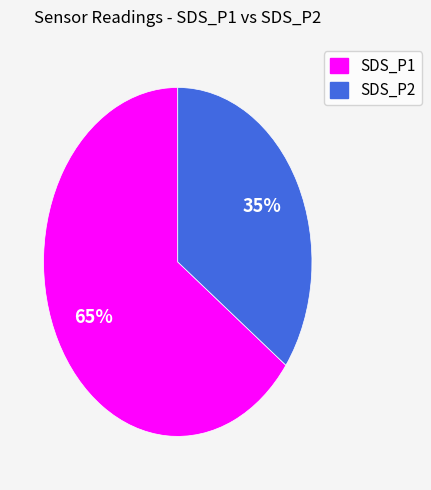

To the nearest percent, what is the difference between the SDS_P2 and SDS_P1 slice percentages?

30%